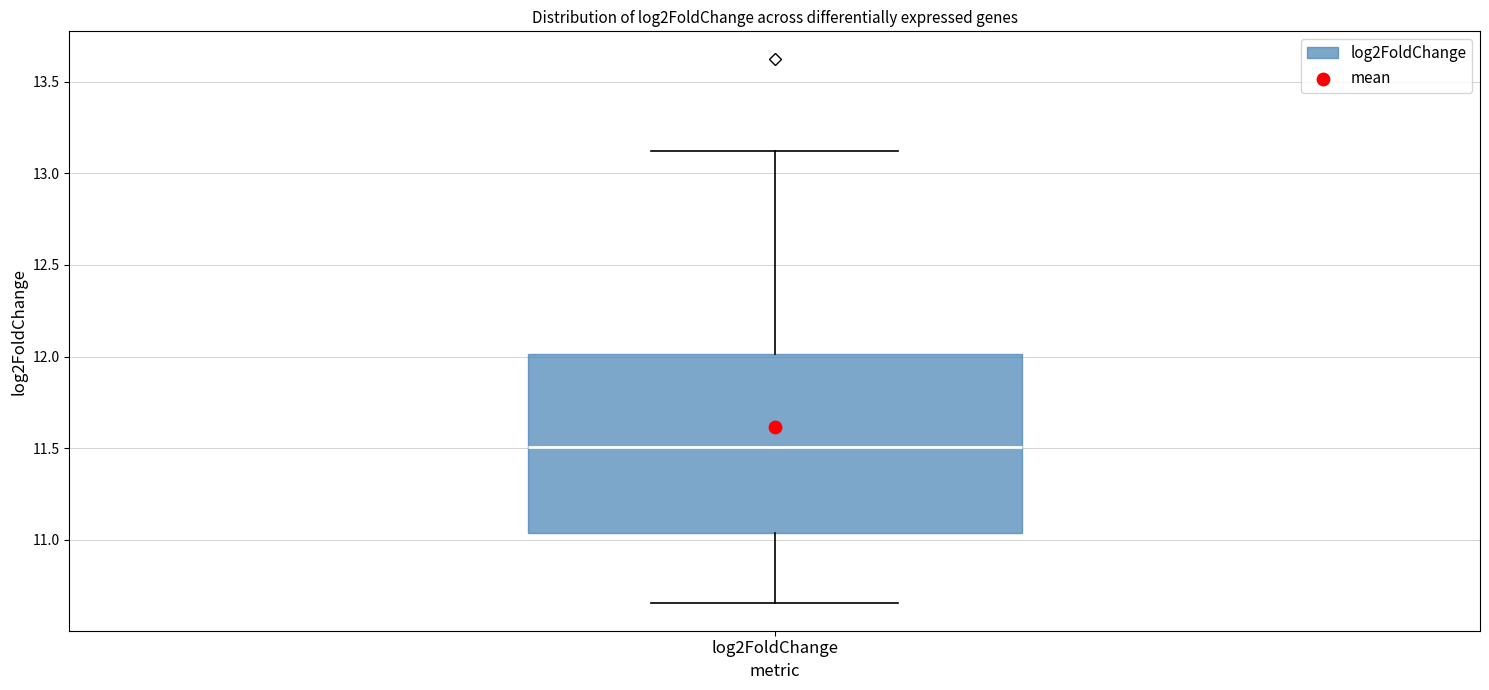

Read this box plot against the y-axis: the position of the median line, the range covered by the box, and the ends of both whiskers. The values are not printed on the chart, so give them approximately, as read against the axis.

median 11.50, box 11.05 to 12.00, whiskers 10.65 to 13.10